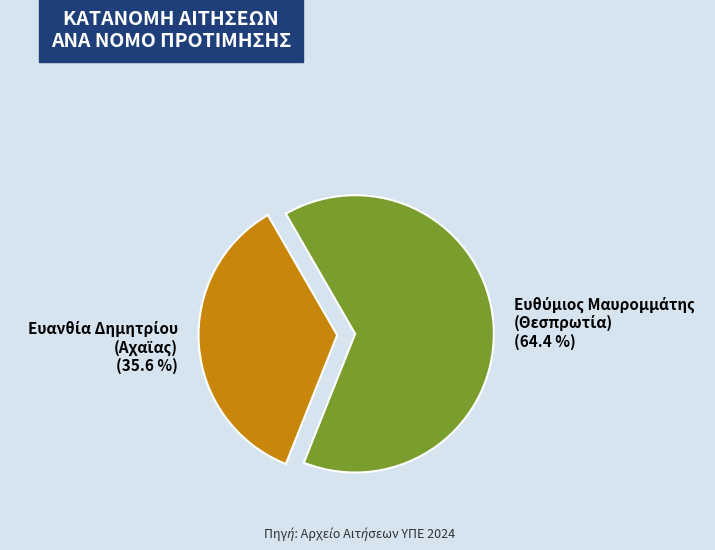

To the nearest percent, what is the average slice percentage?

50%